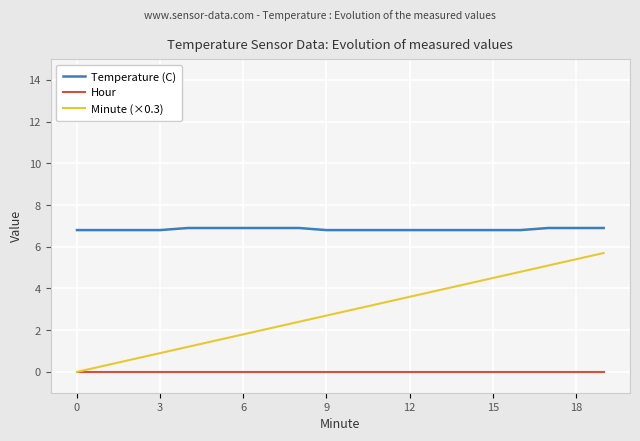

Which series has the largest total across all categories?

Temperature (C)